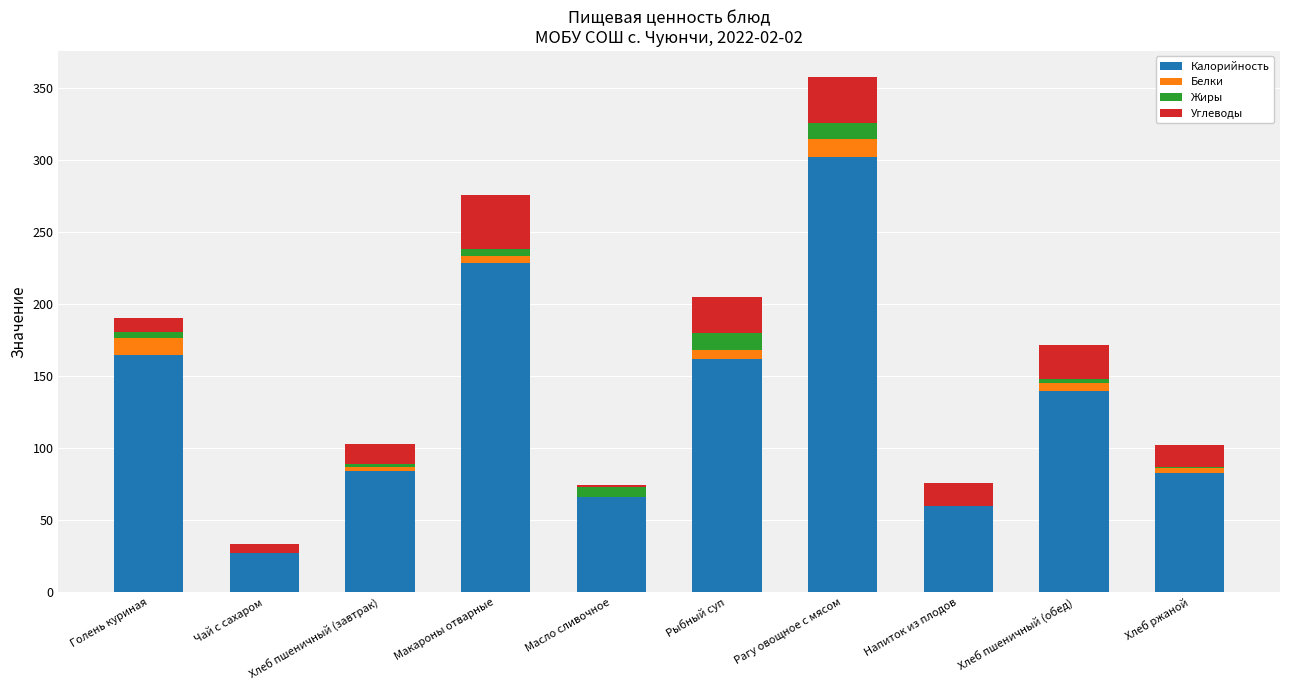

What is the maximum value for Калорийность?

302.0